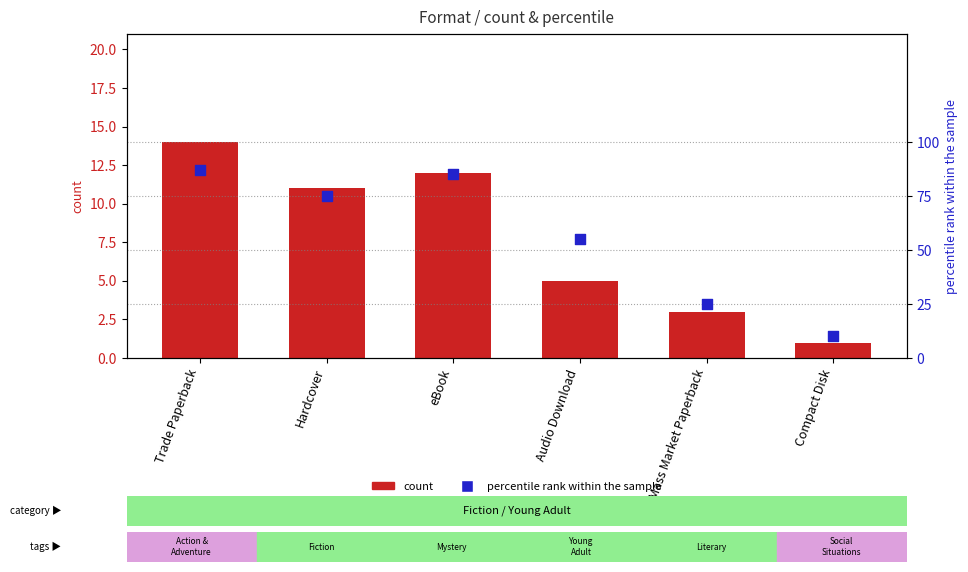

Which series has the widest spread of Y values?

percentile rank within the sample